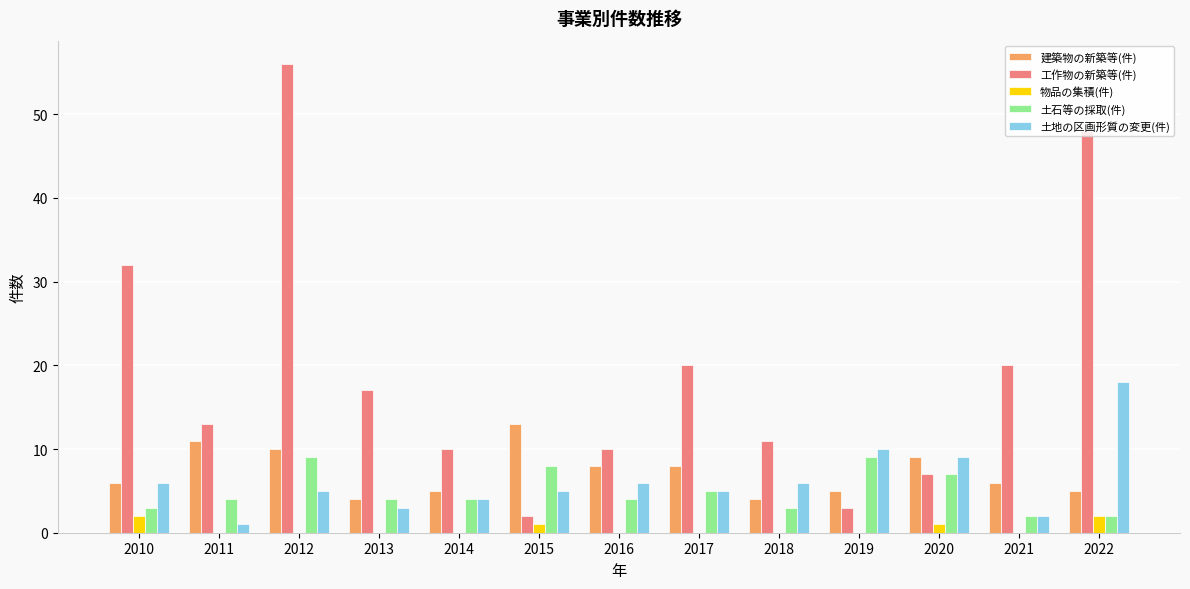

Between 2012 and 2013, which series saw the biggest shift?

工作物の新築等(件)